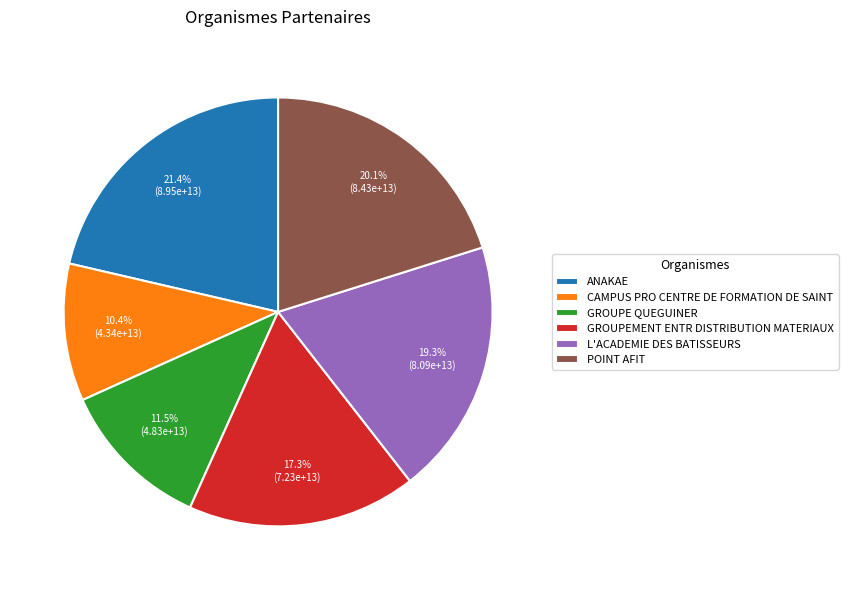

To the nearest percent, what portion does POINT AFIT represent?

20%